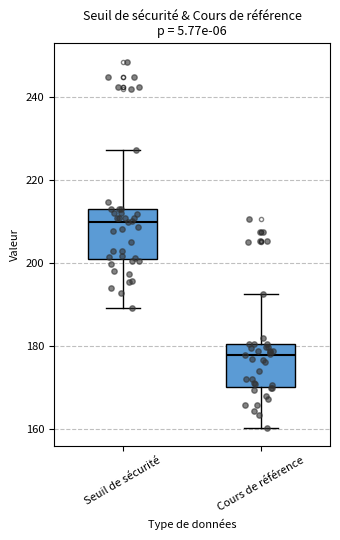

Reading left to right, read every box against the y-axis: the position of its median line, the range the box covers, and the ends of its whiskers. The values are not printed on the chart, so give them approximately, as read against the axis.

Seuil de sécurité: median 210, box 200 to 212, whiskers 190 to 228
Cours de référence: median 178, box 170 to 180, whiskers 160 to 192